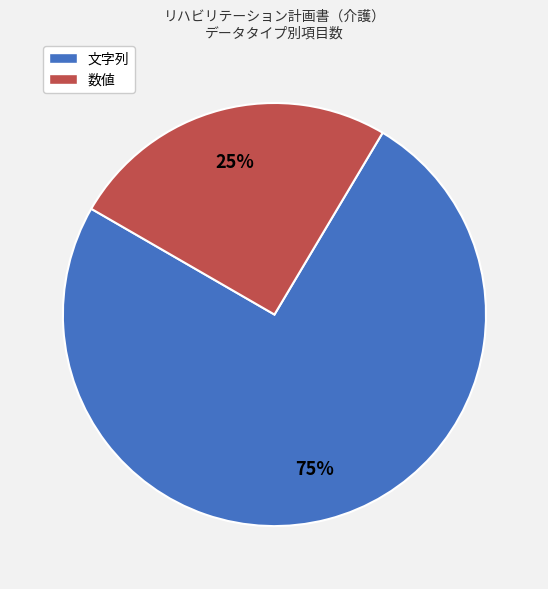

Does 数値 account for over 50% of the chart?

No